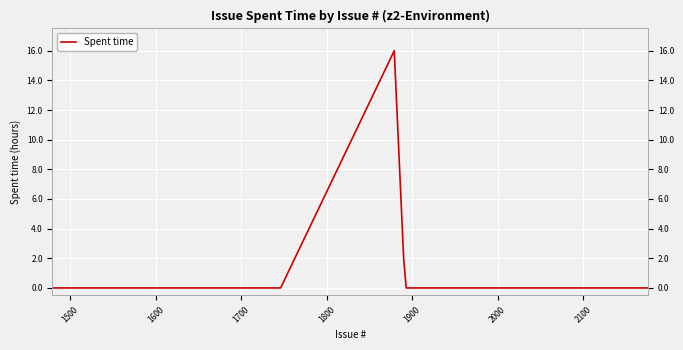

What is the maximum value shown in the chart?

16